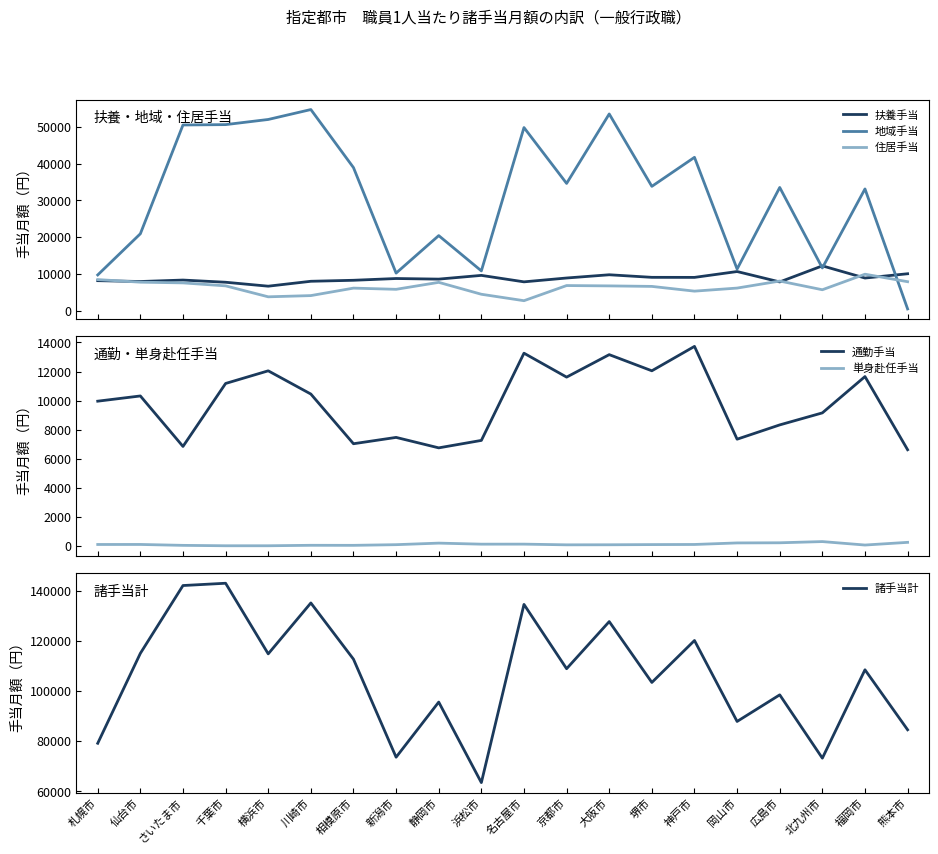

What is the label of the 19th point from the right?

仙台市